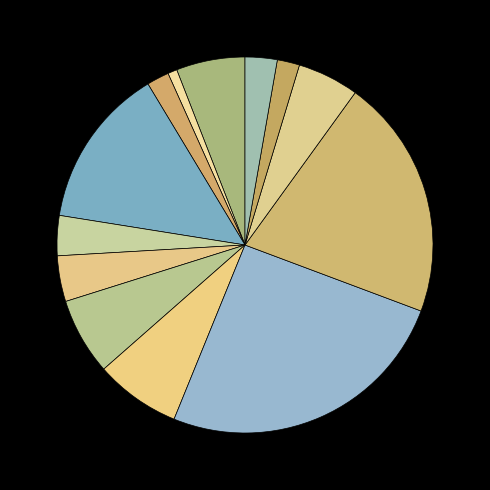

Which slice is the largest?

суп из овощей